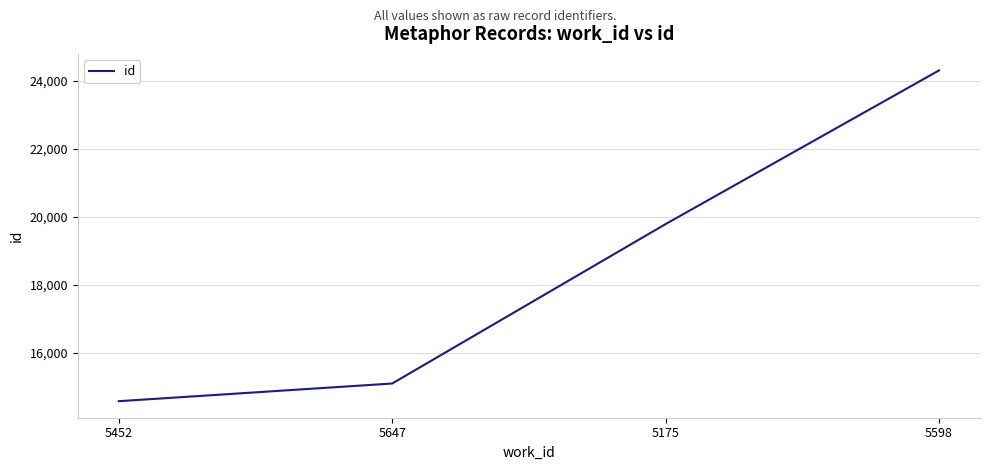

Rank the categories by value from lowest to highest.

5452, 5647, 5175, 5598